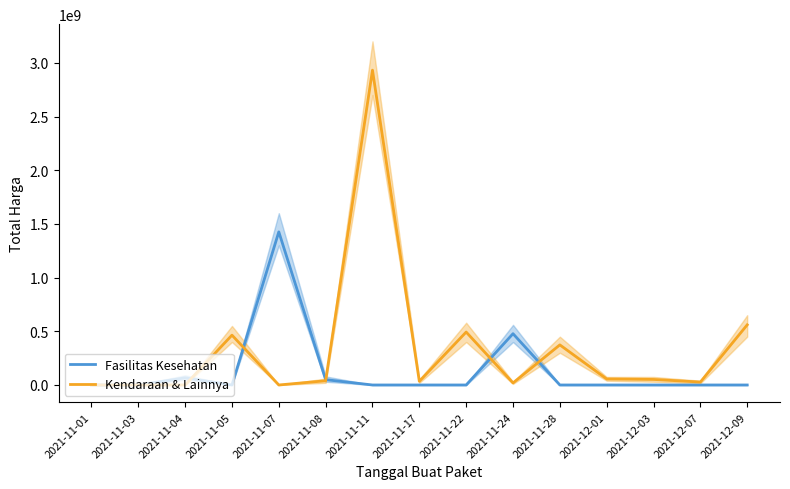

What is the total value across all series at 2021-11-17?

34292000